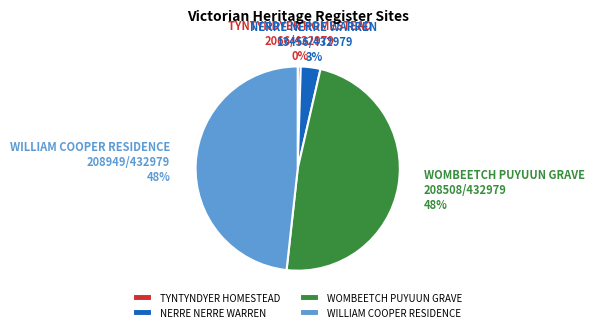

How many segments does this pie chart have?

4